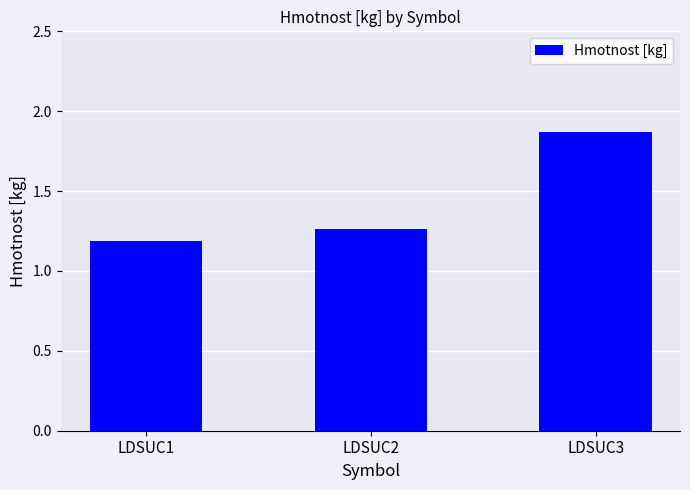

Rank the categories by value from highest to lowest.

LDSUC3, LDSUC2, LDSUC1